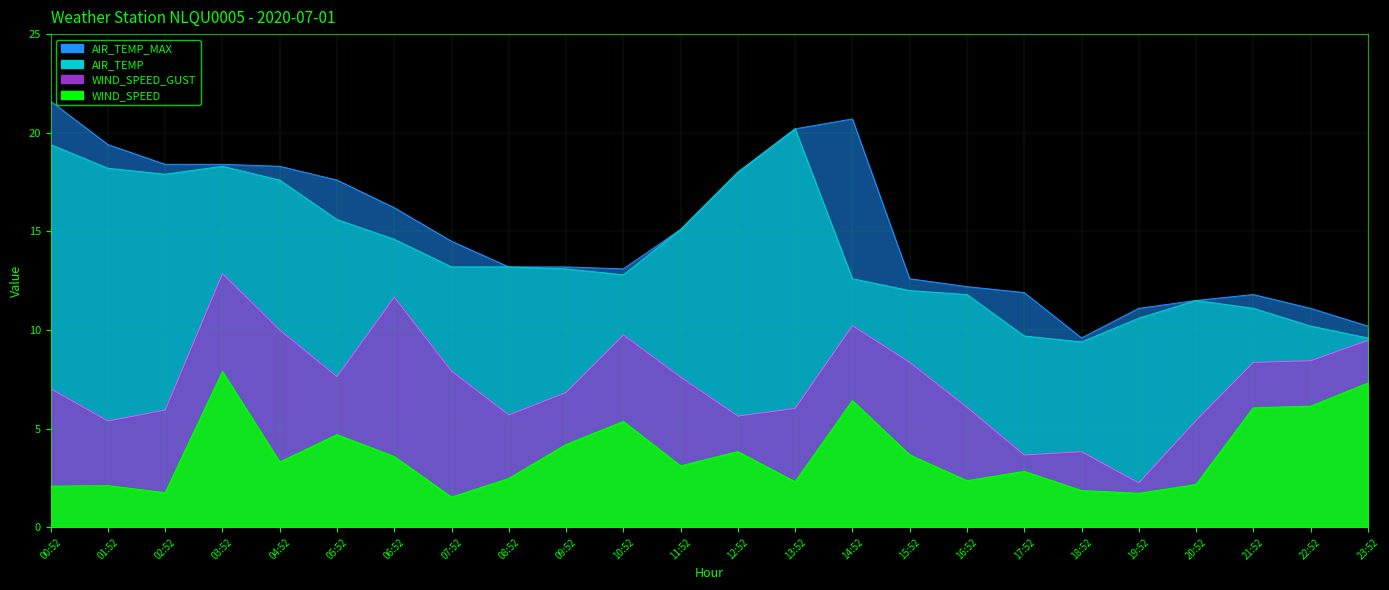

Reading left to right, transcribe all the data shown in this chart.

WIND_SPEED: 00:52=2.1	01:52=2.1	02:52=1.8	03:52=7.9	04:52=3.3	05:52=4.7	06:52=3.6	07:52=1.5	08:52=2.5	09:52=4.2	10:52=5.4	11:52=3.1	12:52=3.8	13:52=2.3	14:52=6.4	15:52=3.7	16:52=2.4	17:52=2.8	18:52=1.9	19:52=1.7	20:52=2.2	21:52=6.1	22:52=6.1	23:52=7.3
AIR_TEMP: 00:52=19.4	01:52=18.2	02:52=17.9	03:52=18.3	04:52=17.6	05:52=15.6	06:52=14.6	07:52=13.2	08:52=13.2	09:52=13.1	10:52=12.8	11:52=15.1	12:52=18.0	13:52=20.2	14:52=12.6	15:52=12.0	16:52=11.8	17:52=9.7	18:52=9.4	19:52=10.6	20:52=11.5	21:52=11.1	22:52=10.2	23:52=9.6
WIND_SPEED_GUST: 00:52=7.0	01:52=5.4	02:52=5.9	03:52=12.9	04:52=10.0	05:52=7.6	06:52=11.7	07:52=7.9	08:52=5.7	09:52=6.8	10:52=9.8	11:52=7.6	12:52=5.6	13:52=6.0	14:52=10.2	15:52=8.4	16:52=6.1	17:52=3.7	18:52=3.8	19:52=2.2	20:52=5.4	21:52=8.4	22:52=8.4	23:52=9.5
AIR_TEMP_MAX: 00:52=21.6	01:52=19.4	02:52=18.4	03:52=18.4	04:52=18.3	05:52=17.6	06:52=16.2	07:52=14.5	08:52=13.2	09:52=13.2	10:52=13.1	11:52=15.1	12:52=18.0	13:52=20.2	14:52=20.7	15:52=12.6	16:52=12.2	17:52=11.9	18:52=9.6	19:52=11.1	20:52=11.5	21:52=11.8	22:52=11.1	23:52=10.2